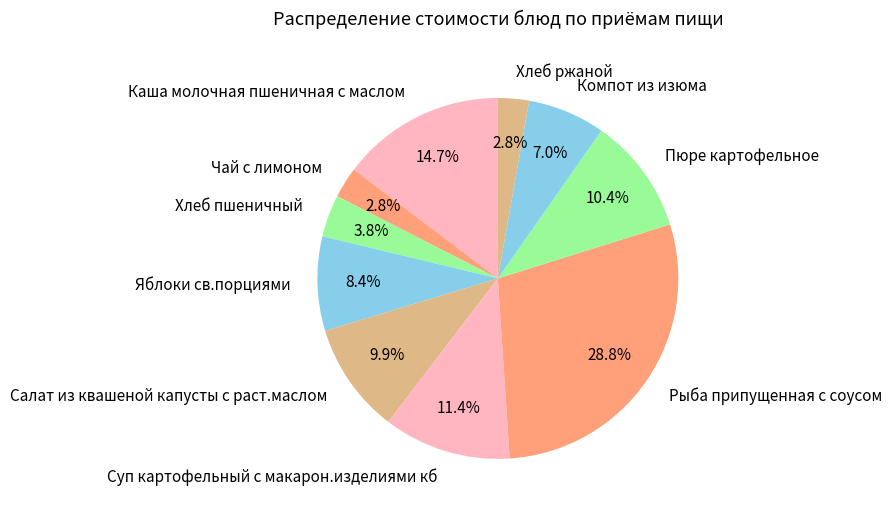

Does any single category account for the majority?

No